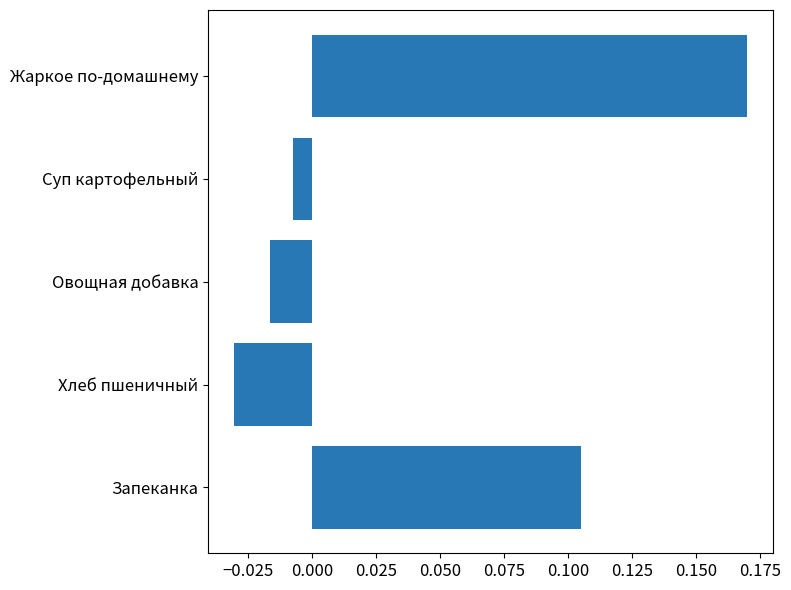

Where is the data nearest to the value 0?

Суп картофельный